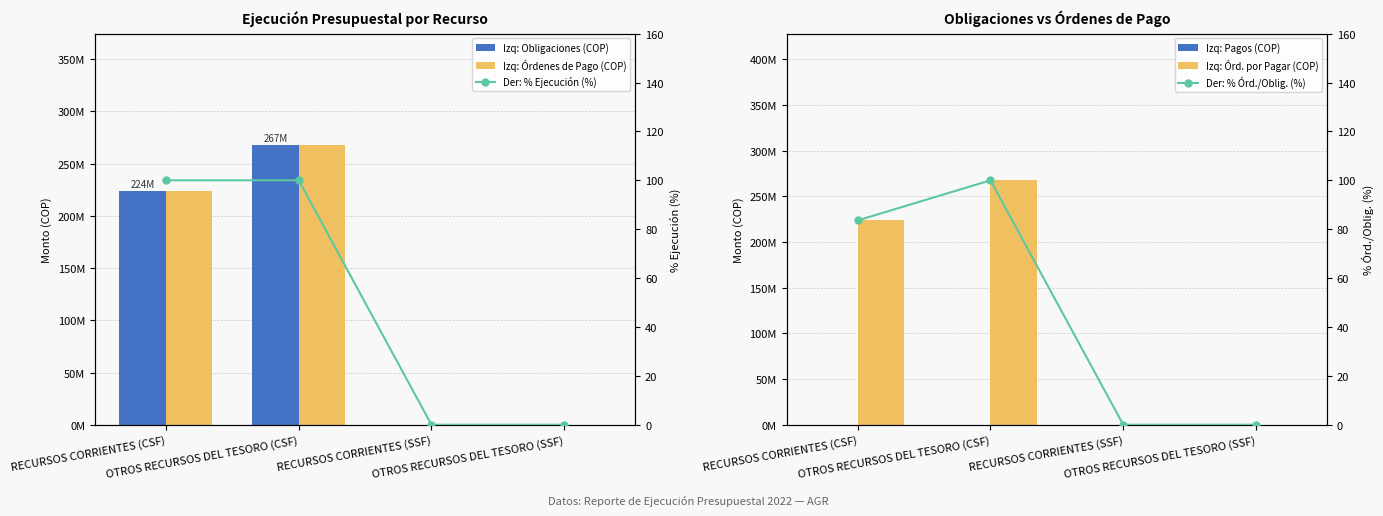

The Órd. por Pagar (COP) series shows 267497886.0 at OTROS RECURSOS DEL TESORO (CSF). True or false?

True